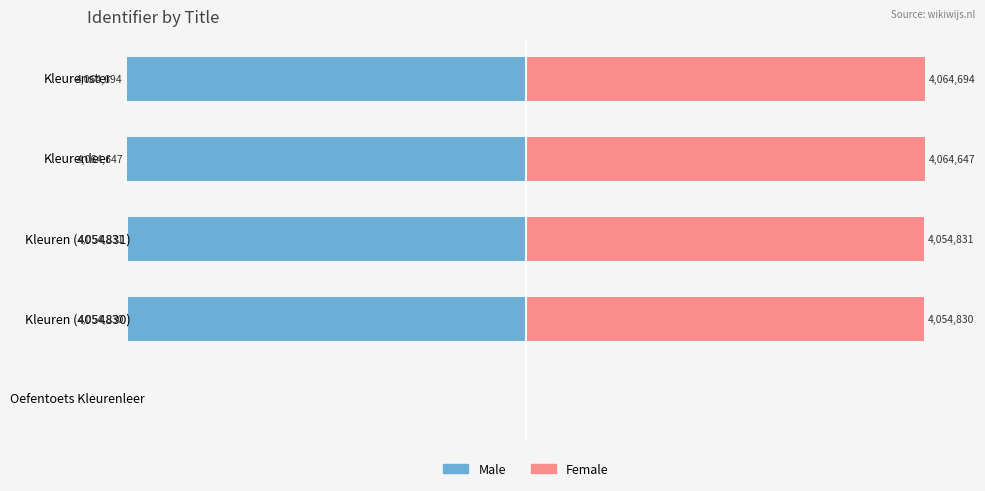

How many values in Male are below zero?

4